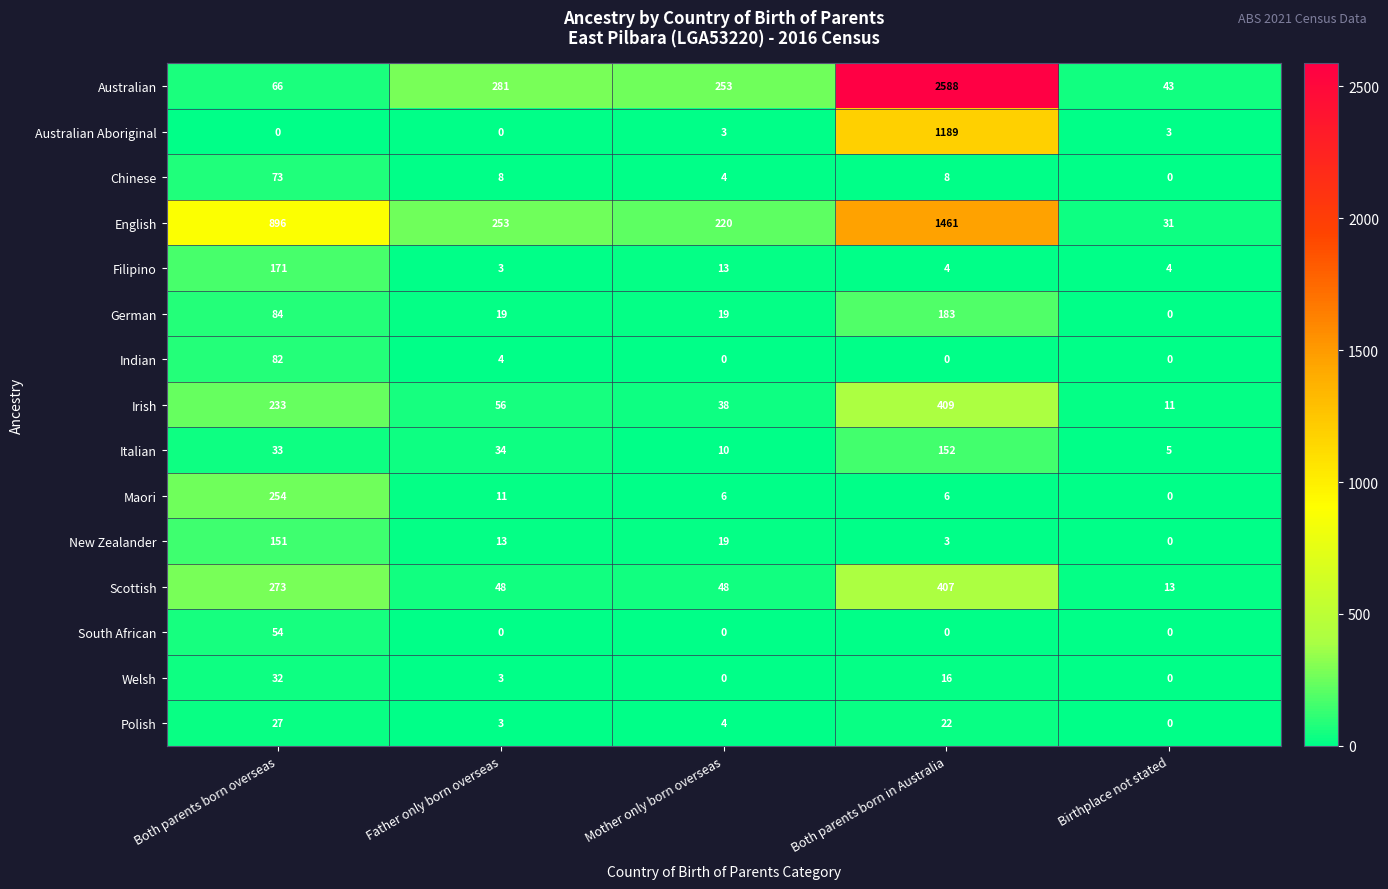

What is the difference between the second highest and second lowest values in the Indian series?

4